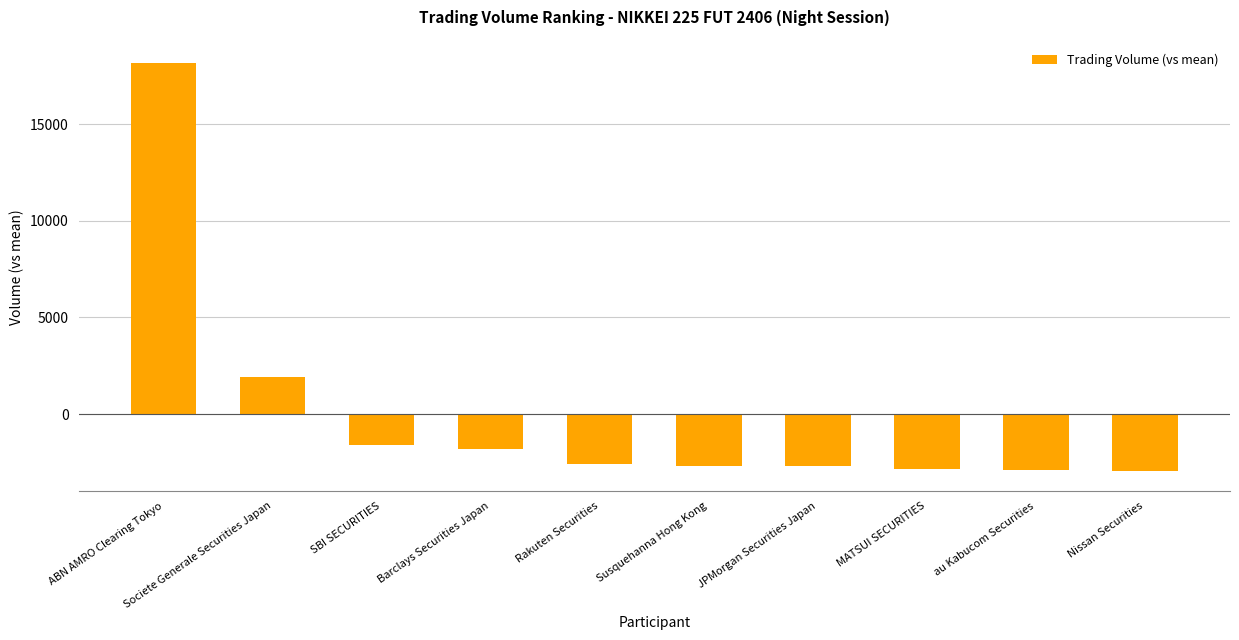

Are the bars horizontal?

No